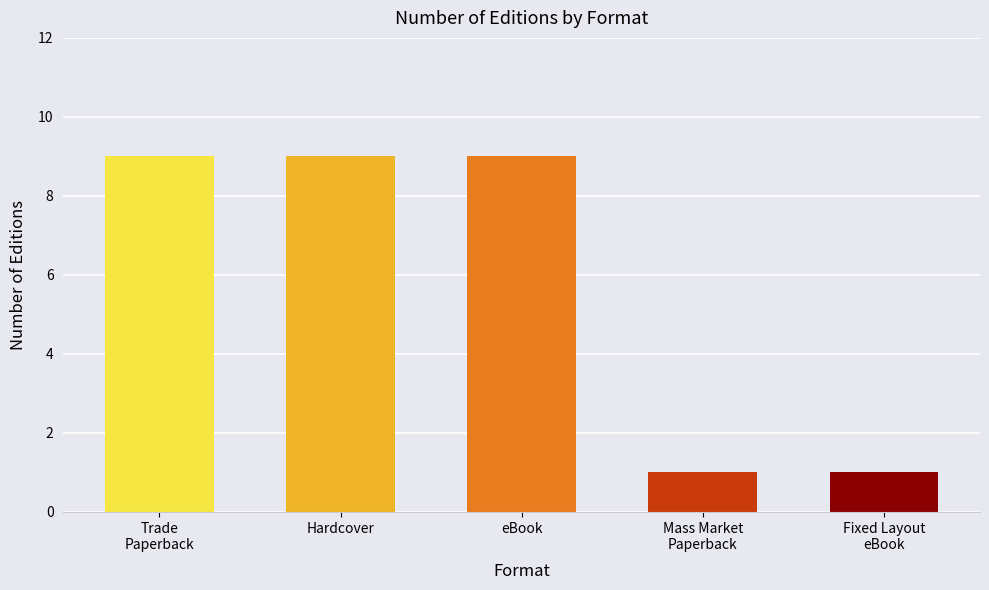

How many values are between 1 and 9?

5